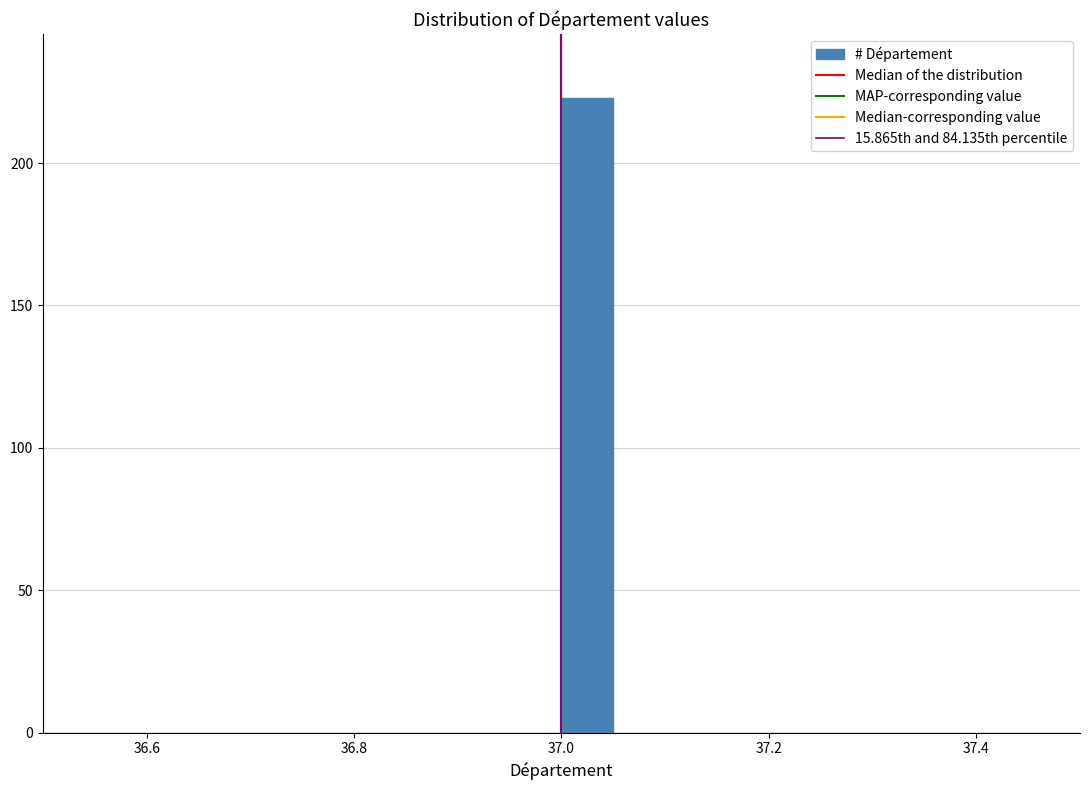

Read against the x-axis, roughly where is the centre of the tallest bar?

37.02